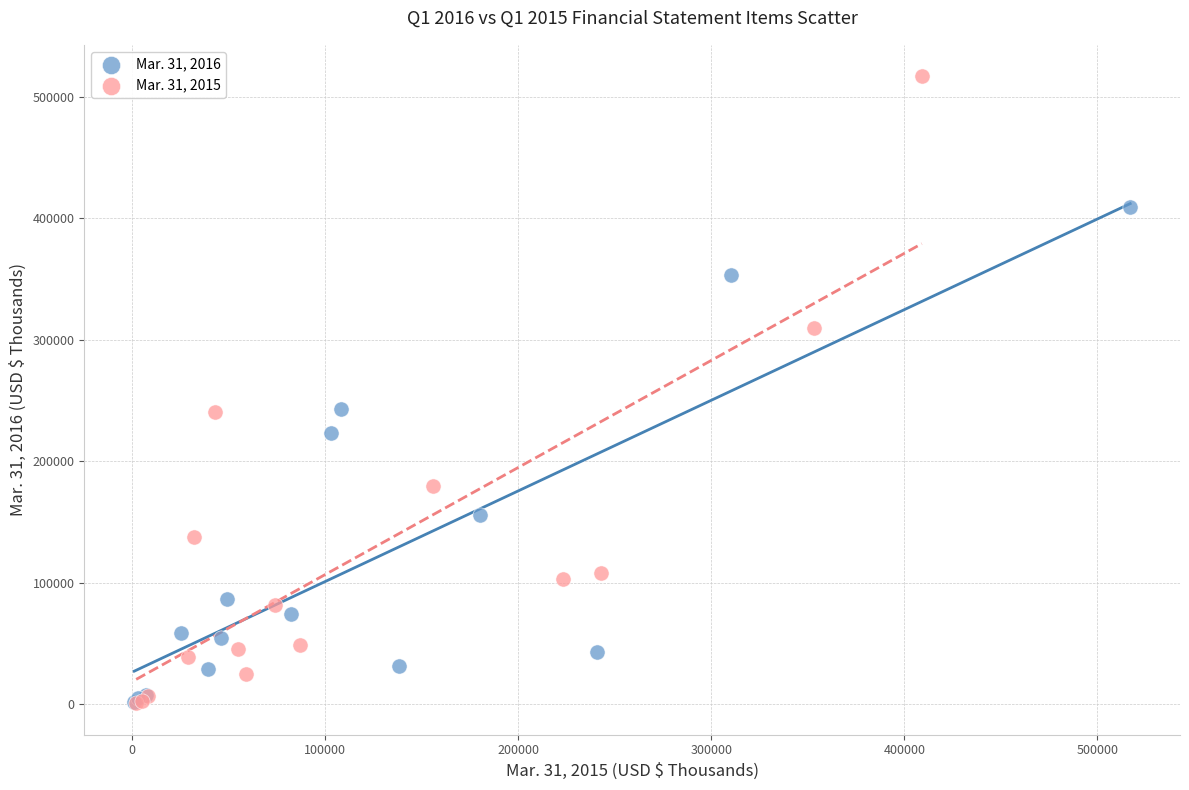

Which series contains the highest Y value?

Mar. 31, 2015